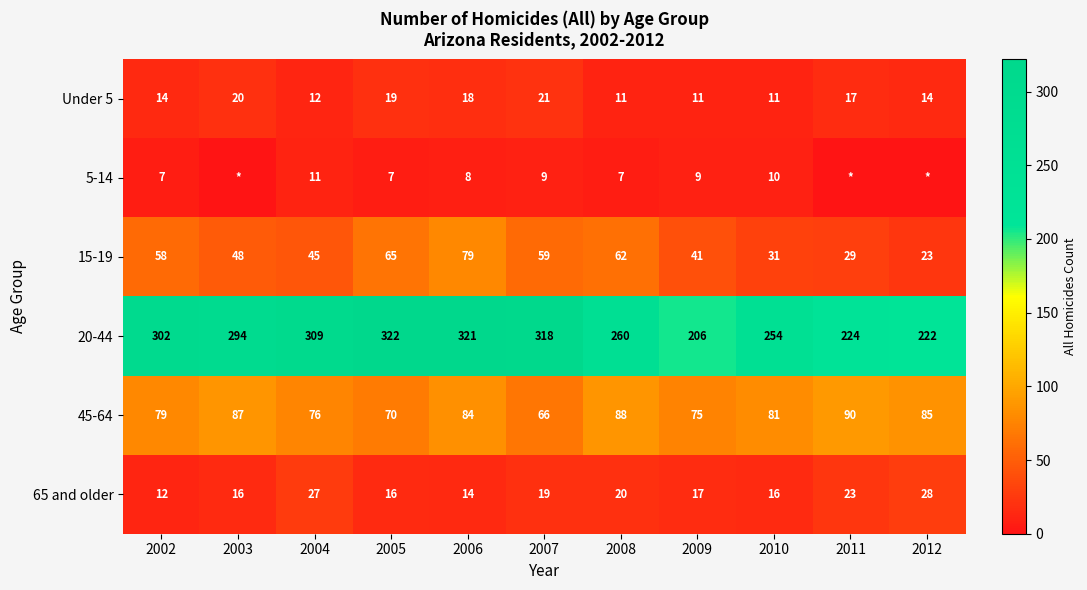

What is the lowest value of the Under 5 series?

11